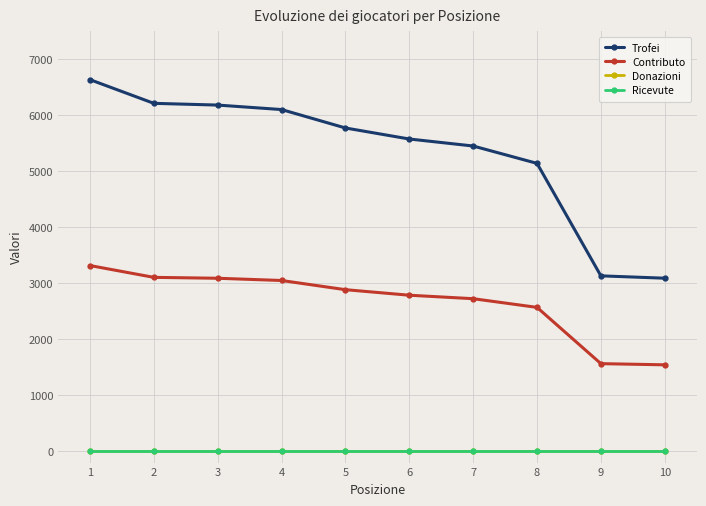

At 4, list the series in order from largest to smallest.

Trofei, Contributo, Donazioni, Ricevute